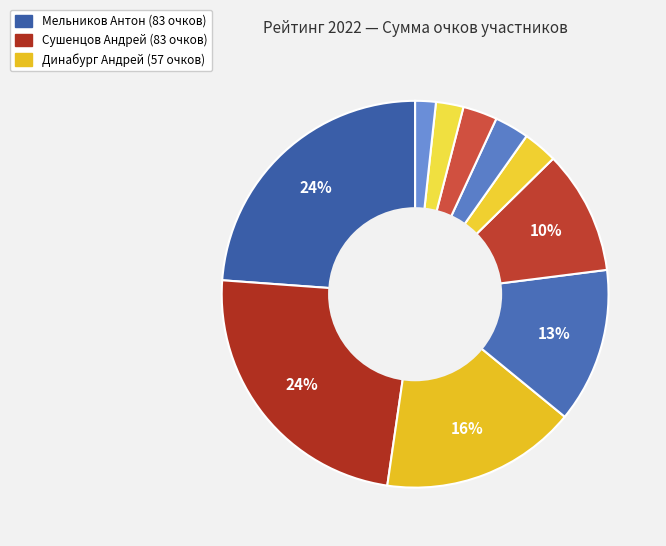

Which category has the biggest portion of the pie?

Мельников Антон